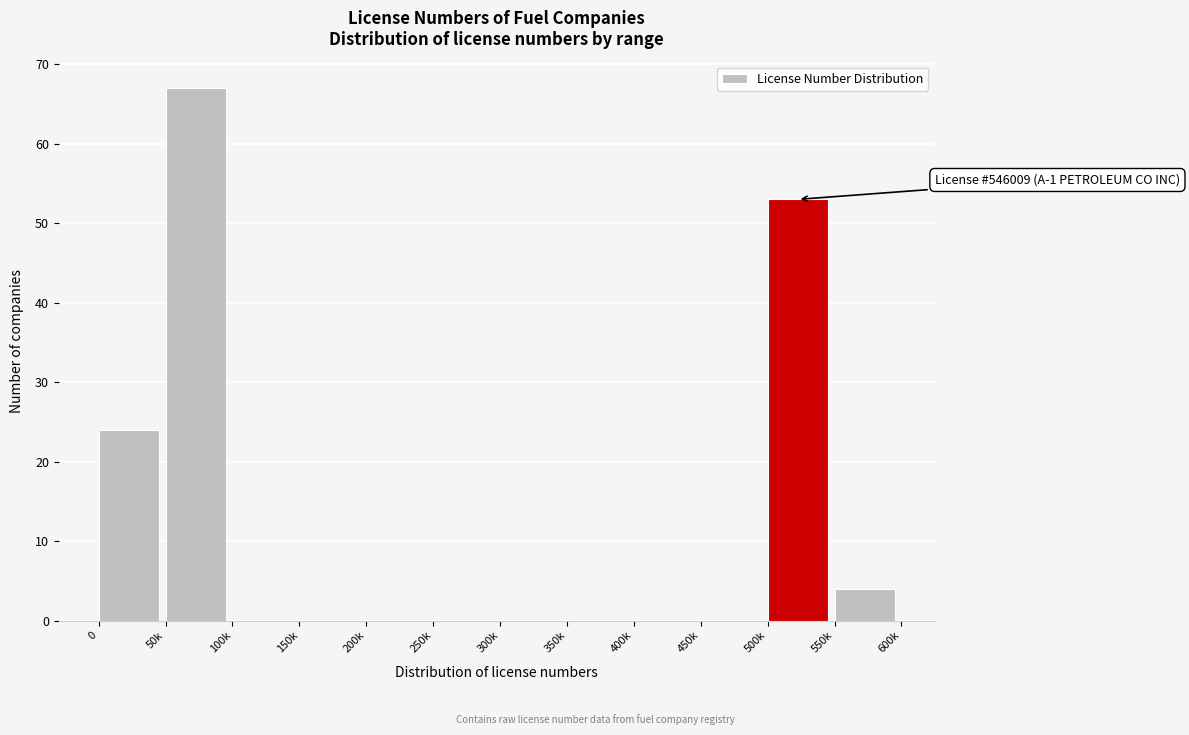

Reading left to right, transcribe all the data shown in this chart.

0=24	50k=67	100k=0	150k=0	200k=0	250k=0	300k=0	350k=0	400k=0	450k=0	500k=53	550k=4